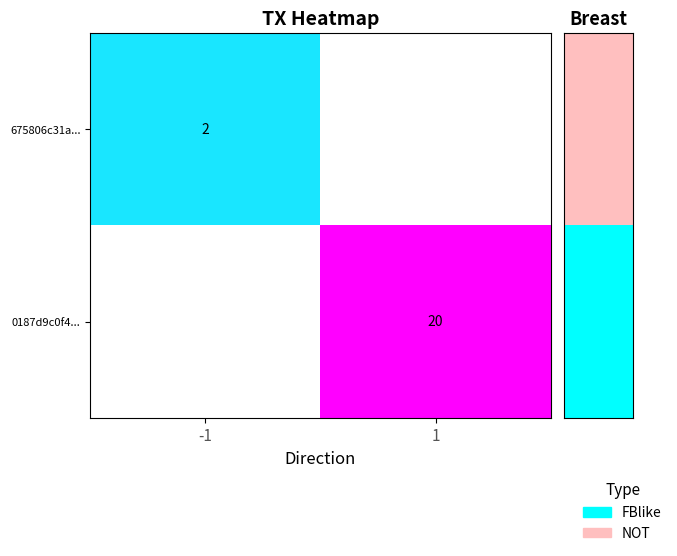

The value of 0187d9c0f4... at 1 is 20. True or false?

True